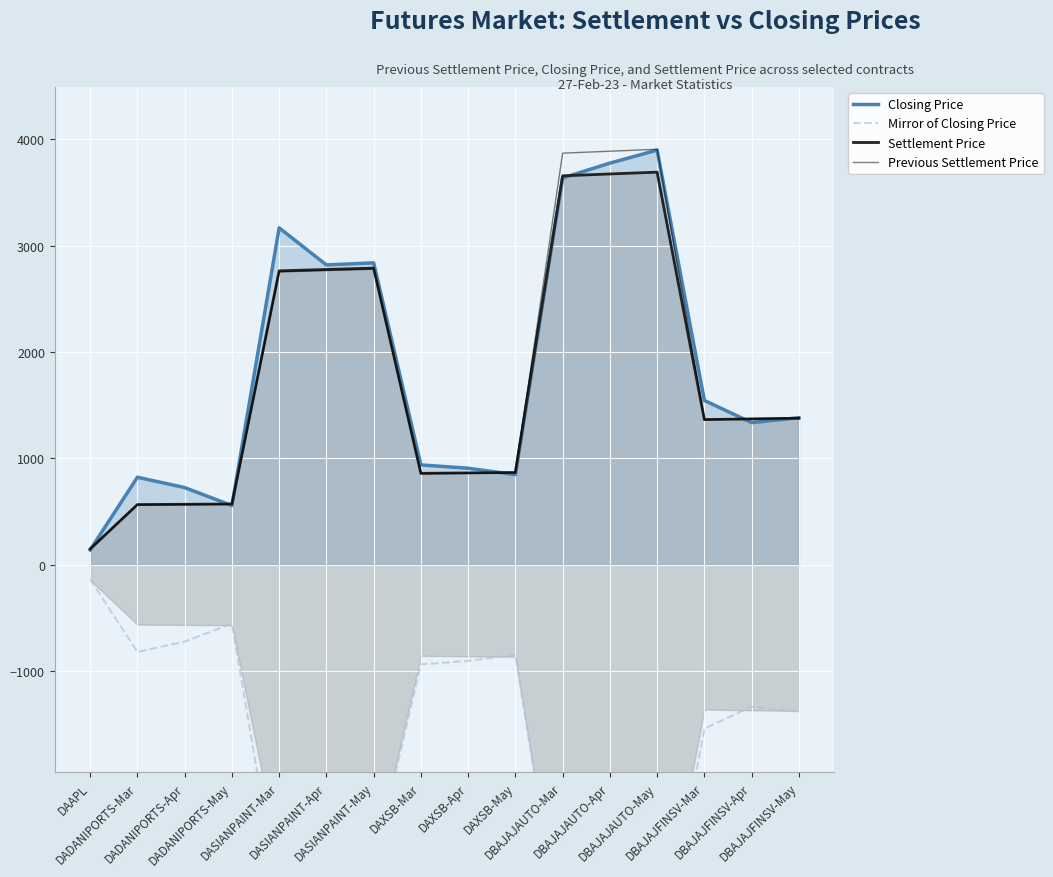

What is the lowest value of the Settlement Price series?

146.8